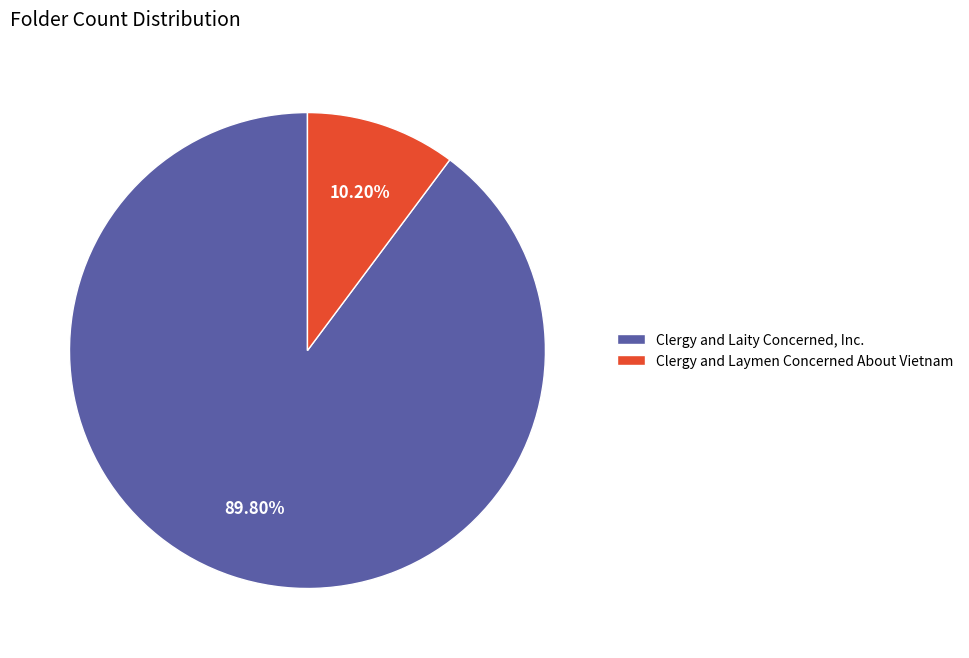

To the nearest percent, what is the difference between the Clergy and Laymen Concerned About Vietnam and Clergy and Laity Concerned, Inc. slice percentages?

80%